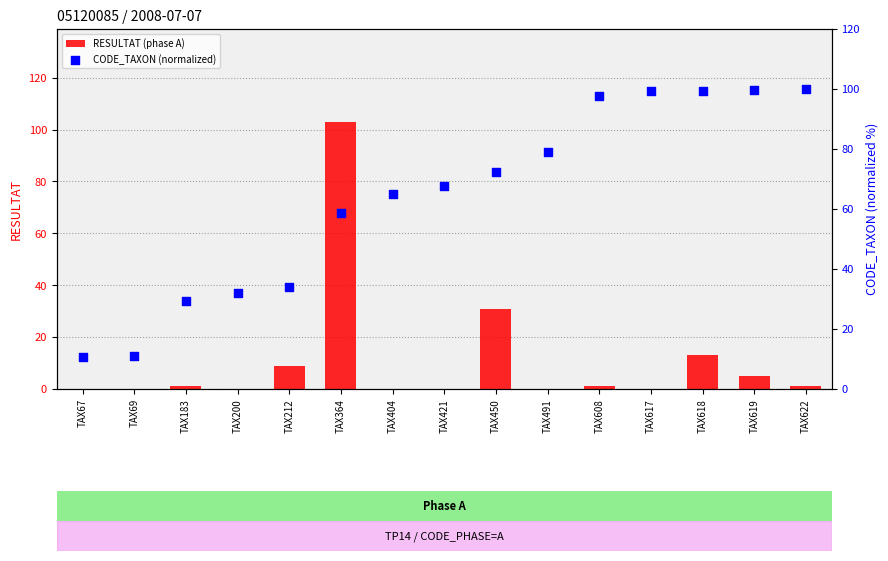

Which series reaches the maximum Y coordinate?

RESULTAT (phase A)